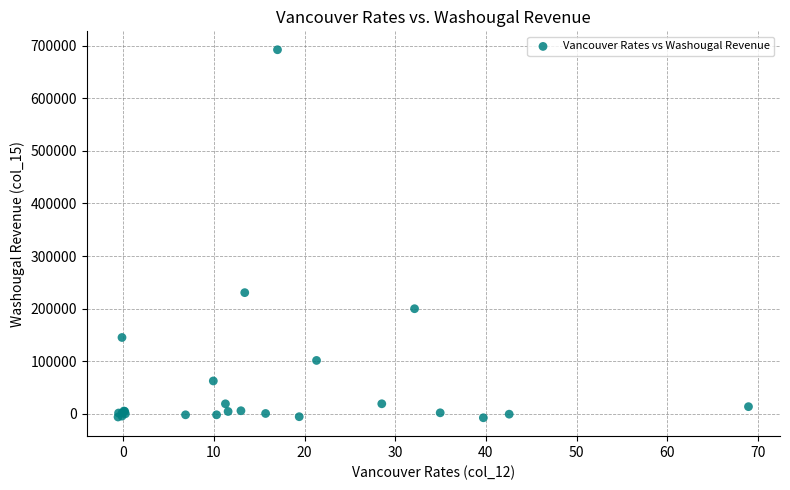

What Y value in the scatter plot is closest to 342405?

230448.6